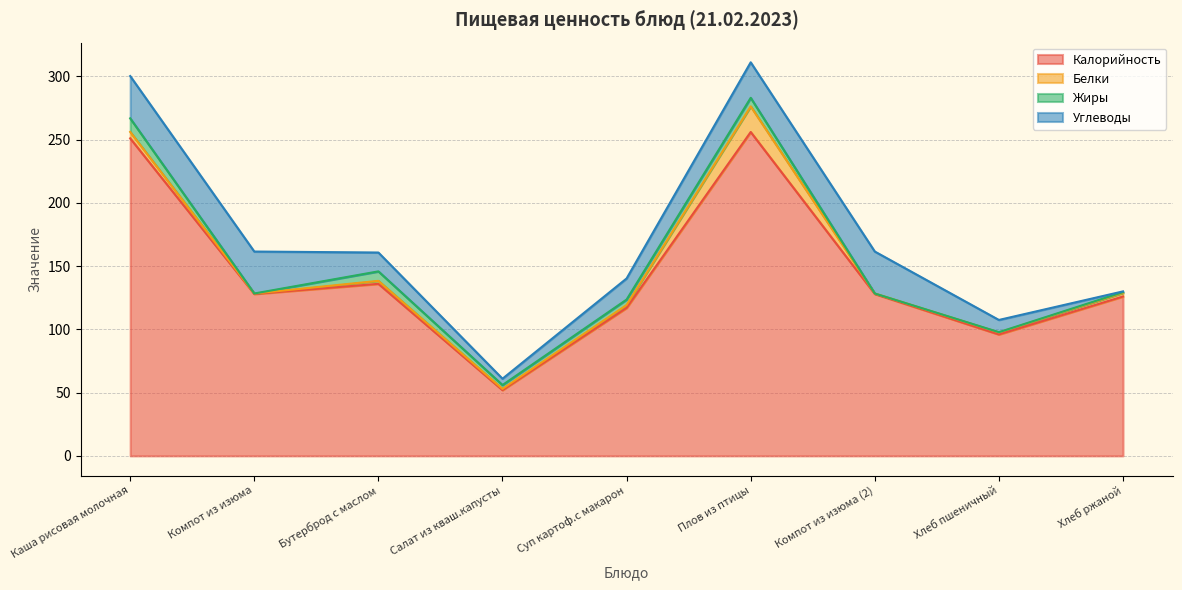

What is the difference between the Белки values at Салат из кваш.капусты and Бутерброд с маслом?

1.4